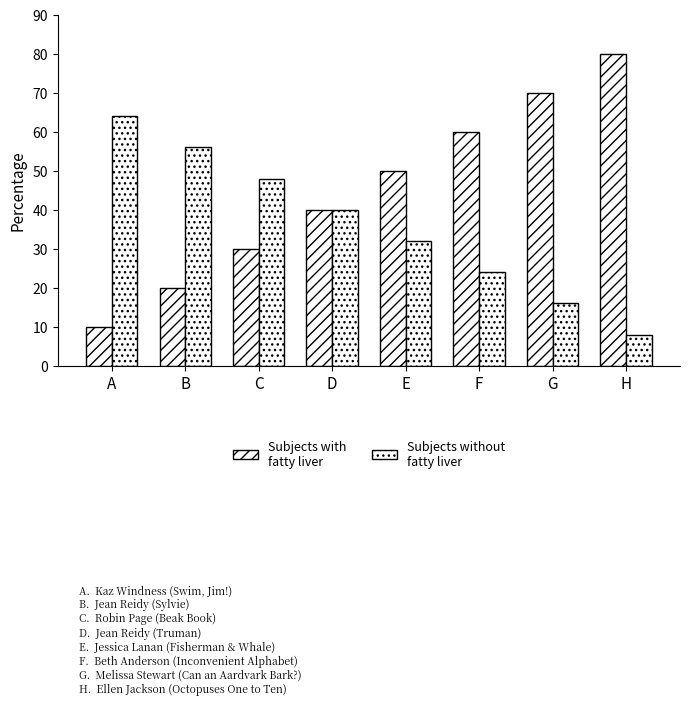

How many data points does each series have?

8